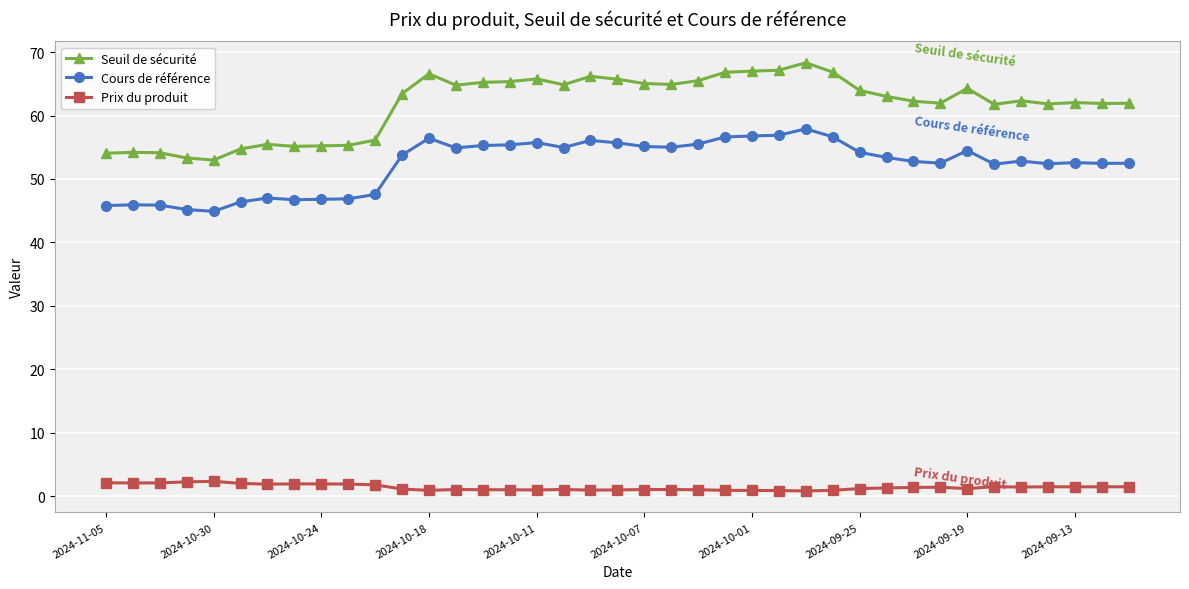

True or false: Prix du produit and Seuil de sécurité cross at least once.

False